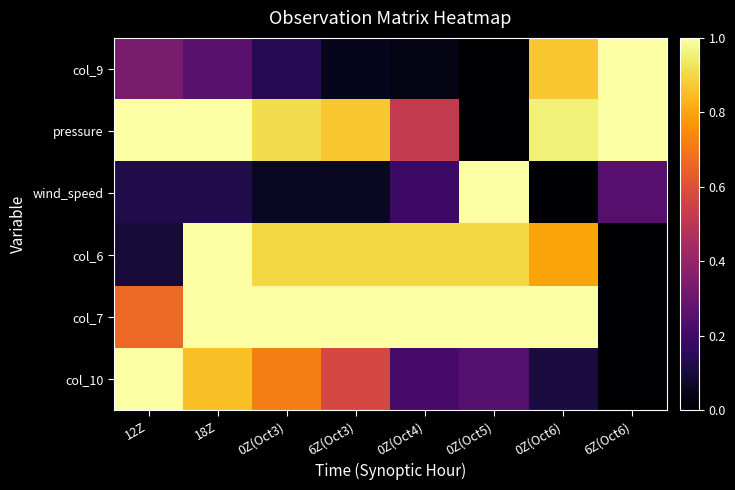

List the series in order of their peak value, highest first.

col_9, pressure, wind_speed, col_6, col_7, col_10